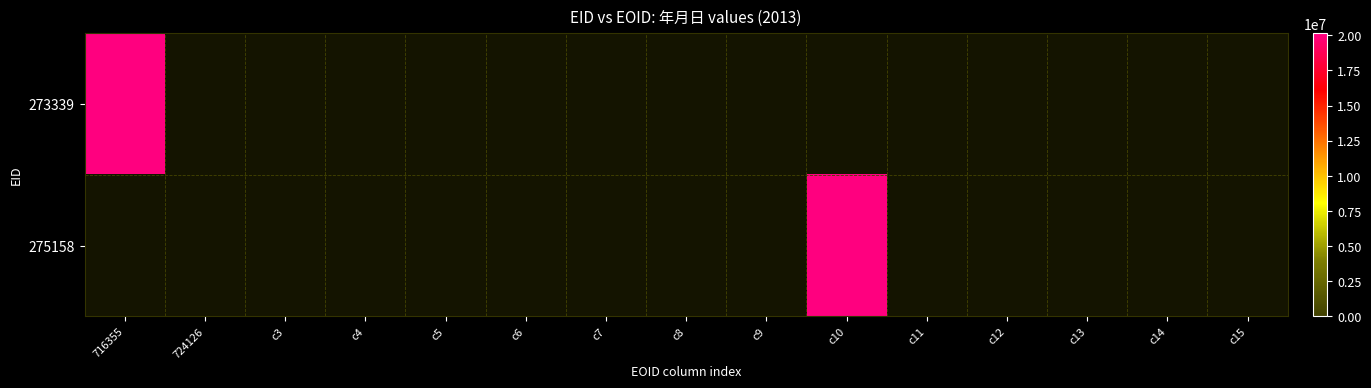

What is the highest value of the 273339 series?

20131100.0